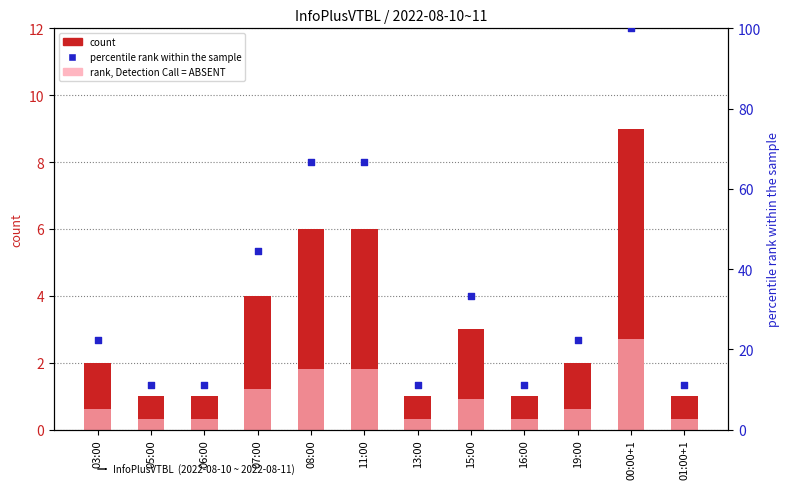

What is the total value across all series at 07:00?

49.6